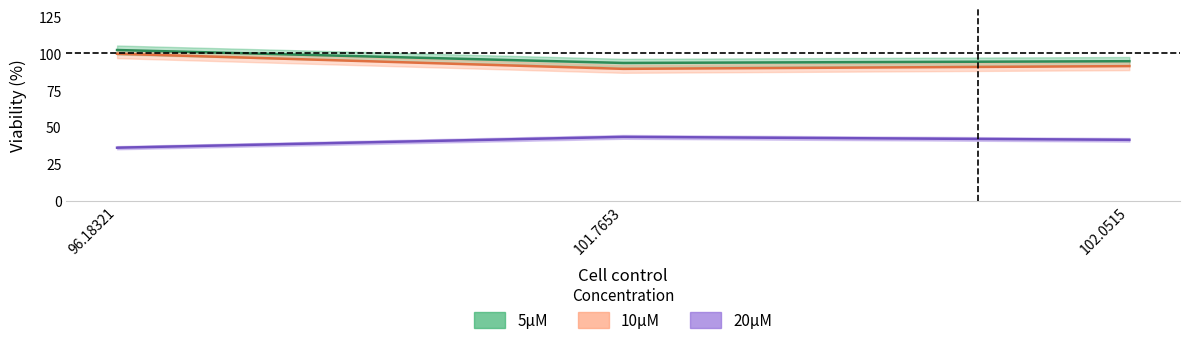

Does the chart display data point markers on the line(s)?

No